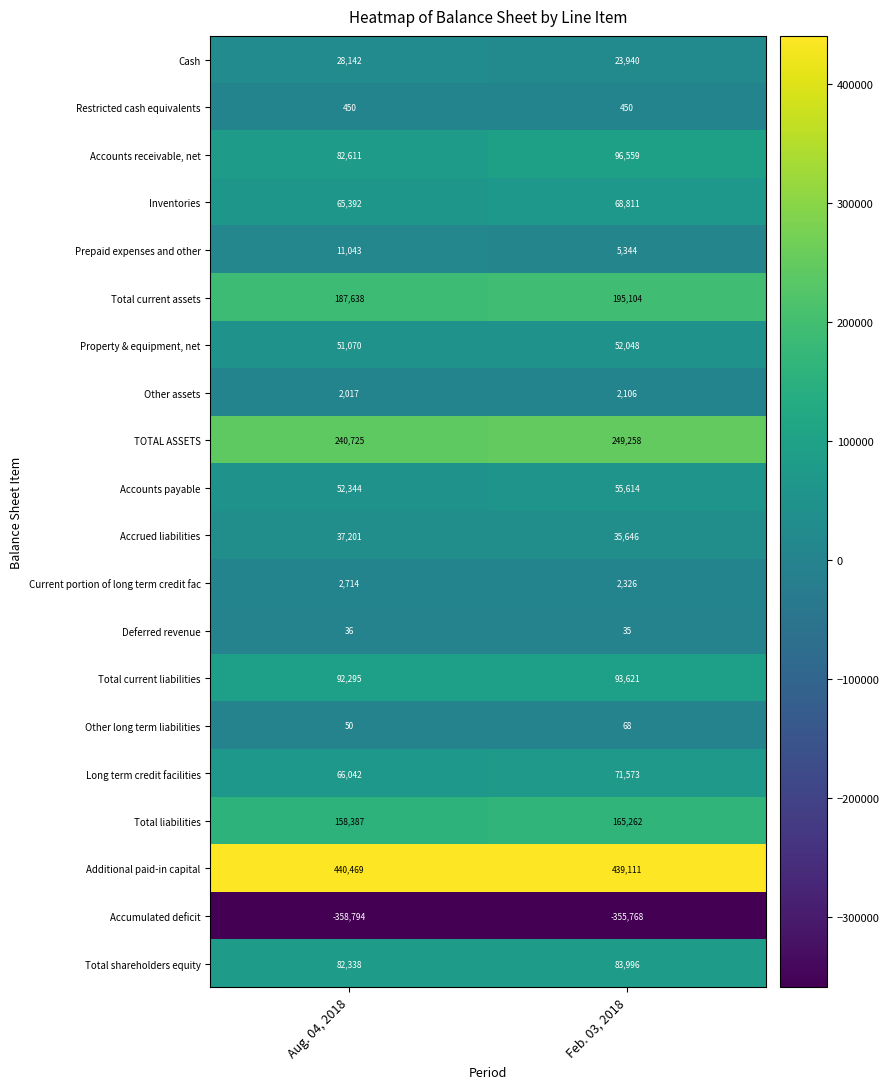

At which label is Total current liabilities closest to 92958?

Aug. 04, 2018